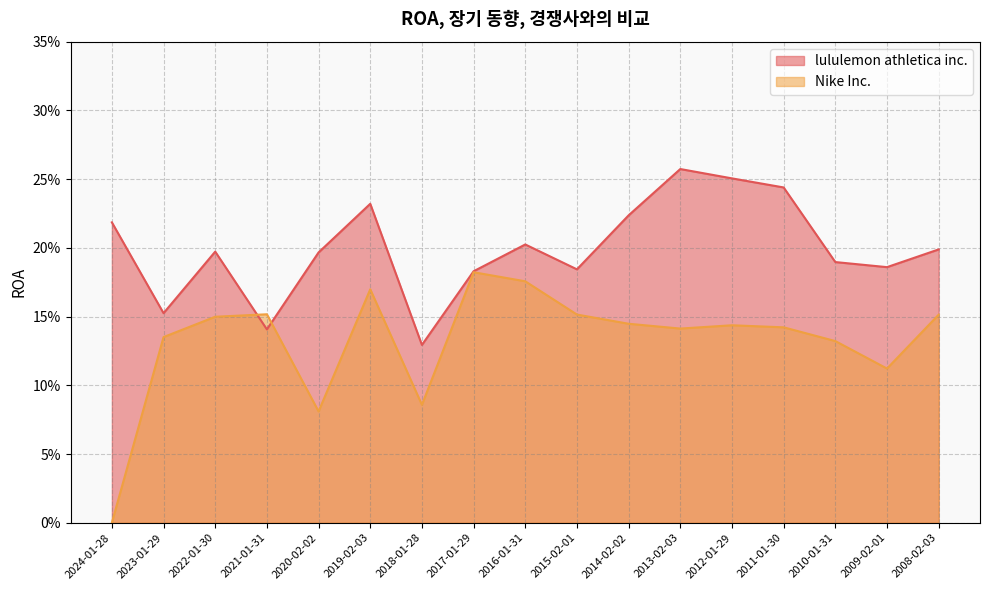

What is the difference between the maximum and second lowest values in the Nike Inc. series?

0.1